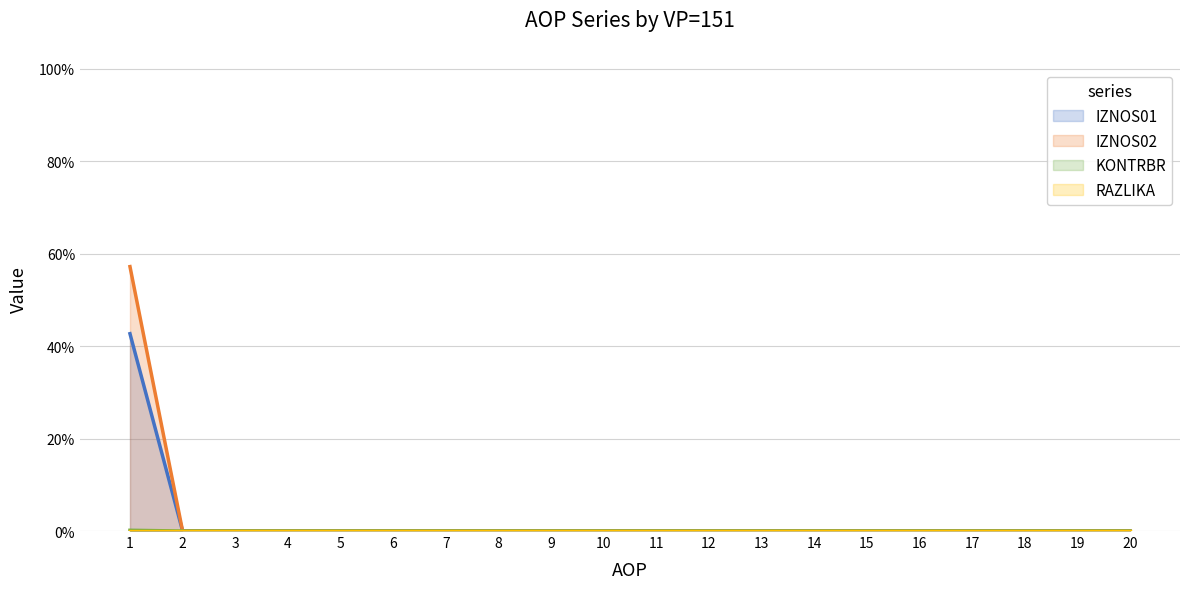

List the labels in order of IZNOS01 value, largest first.

1, 2, 3, 4, 5, 6, 7, 8, 9, 10, 11, 12, 13, 14, 15, 16, 17, 18, 19, 20